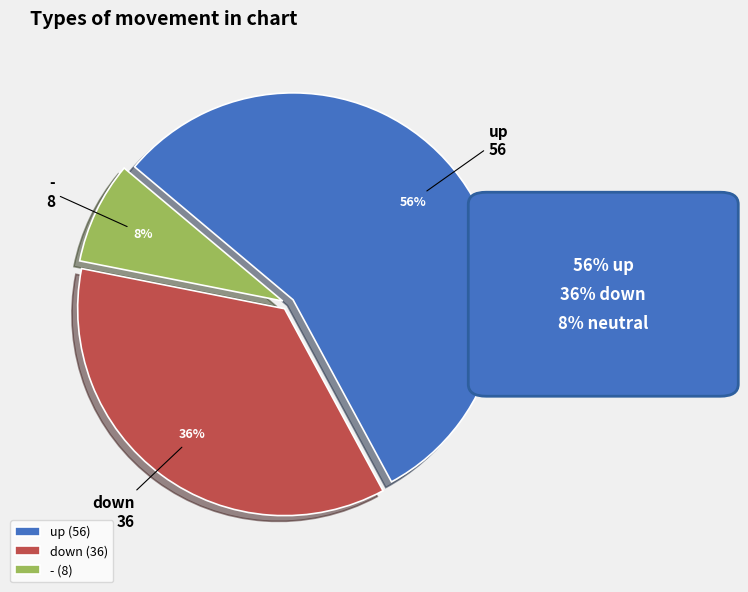

Which has a higher value, up or -?

up